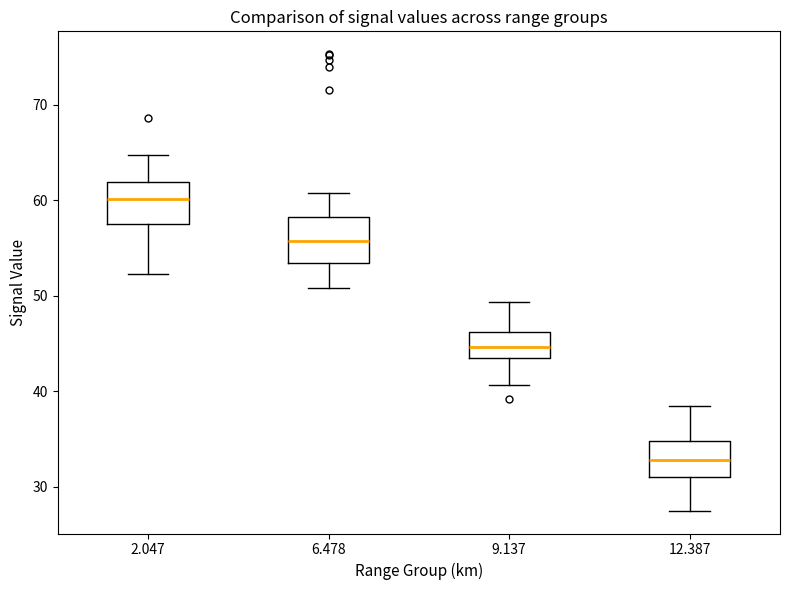

Reading left to right, read every box against the y-axis: the position of its median line, the range the box covers, and the ends of its whiskers. The values are not printed on the chart, so give them approximately, as read against the axis.

2.047: median 60, box 58 to 62, whiskers 52 to 65
6.478: median 56, box 53 to 58, whiskers 51 to 61
9.137: median 45, box 44 to 46, whiskers 41 to 49
12.387: median 33, box 31 to 35, whiskers 28 to 39